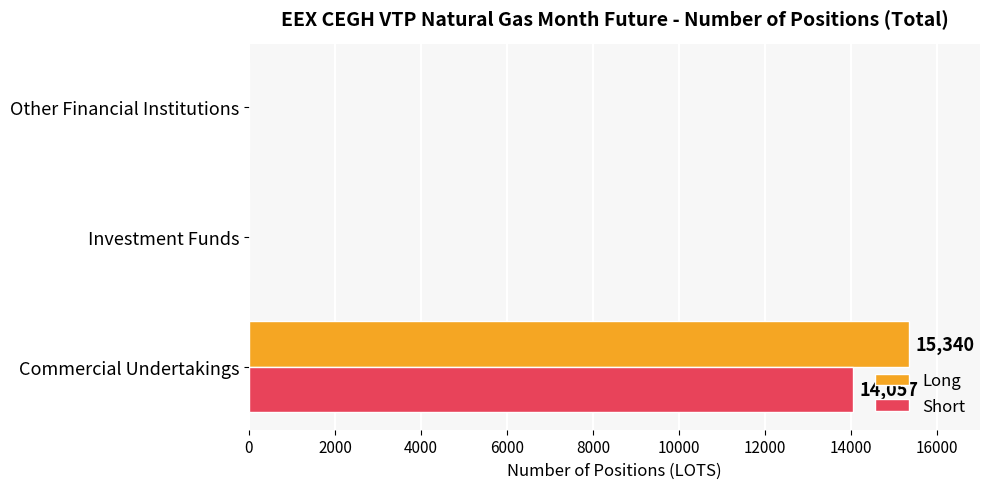

True or false: Short has a value of 0 at Investment Funds.

True